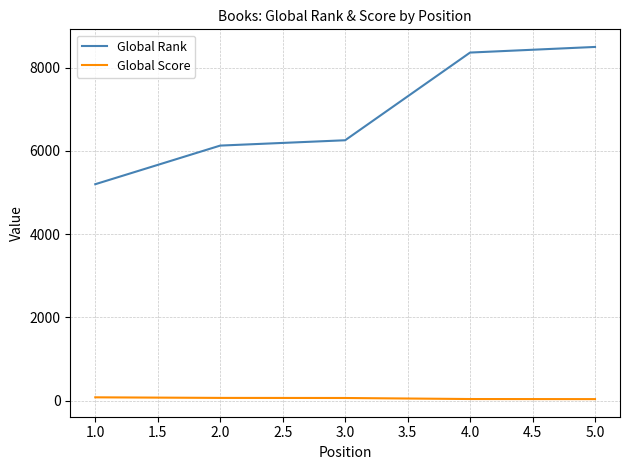

The value of Global Rank at 4.0 is 8362. True or false?

True